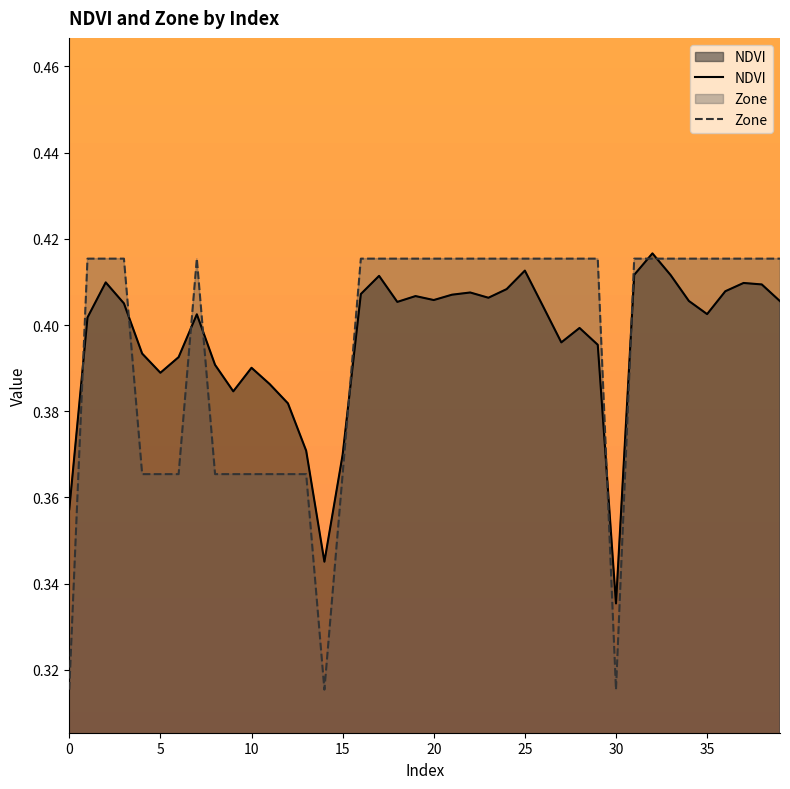

In Zone, how many points are lower than both neighbors (excluding endpoints)?

2